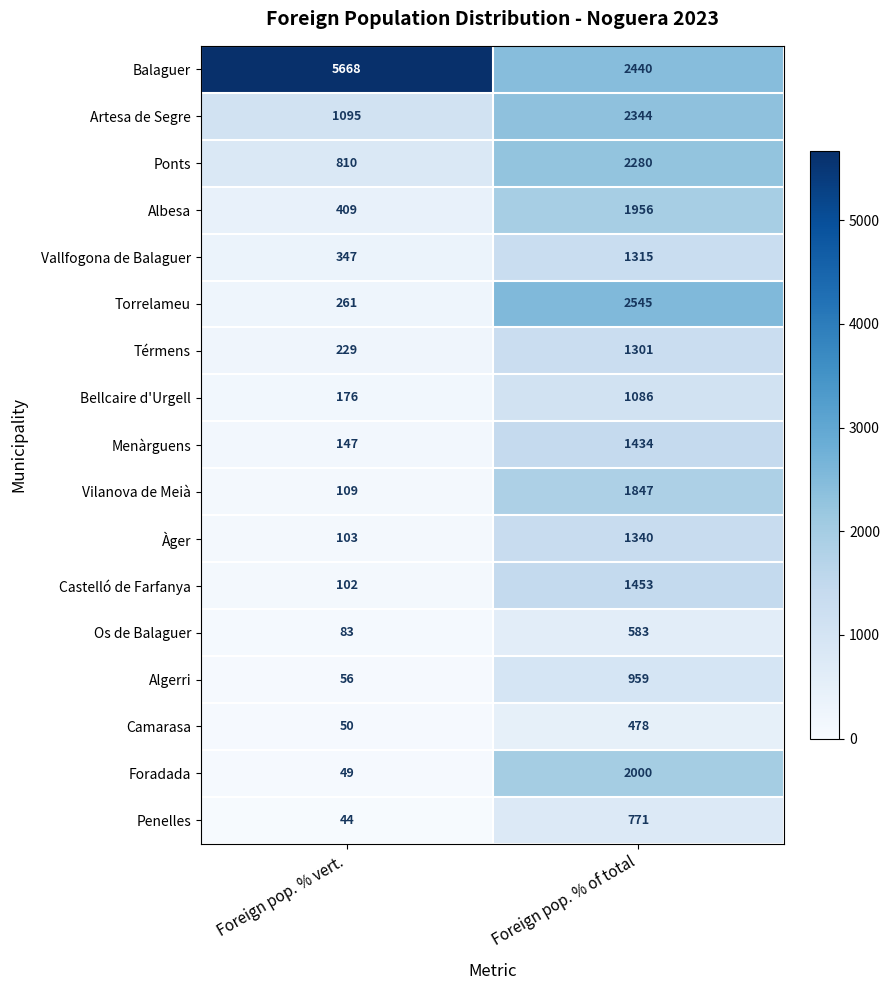

What is the spread (max minus min) of values at Foreign pop. % of total?

2067